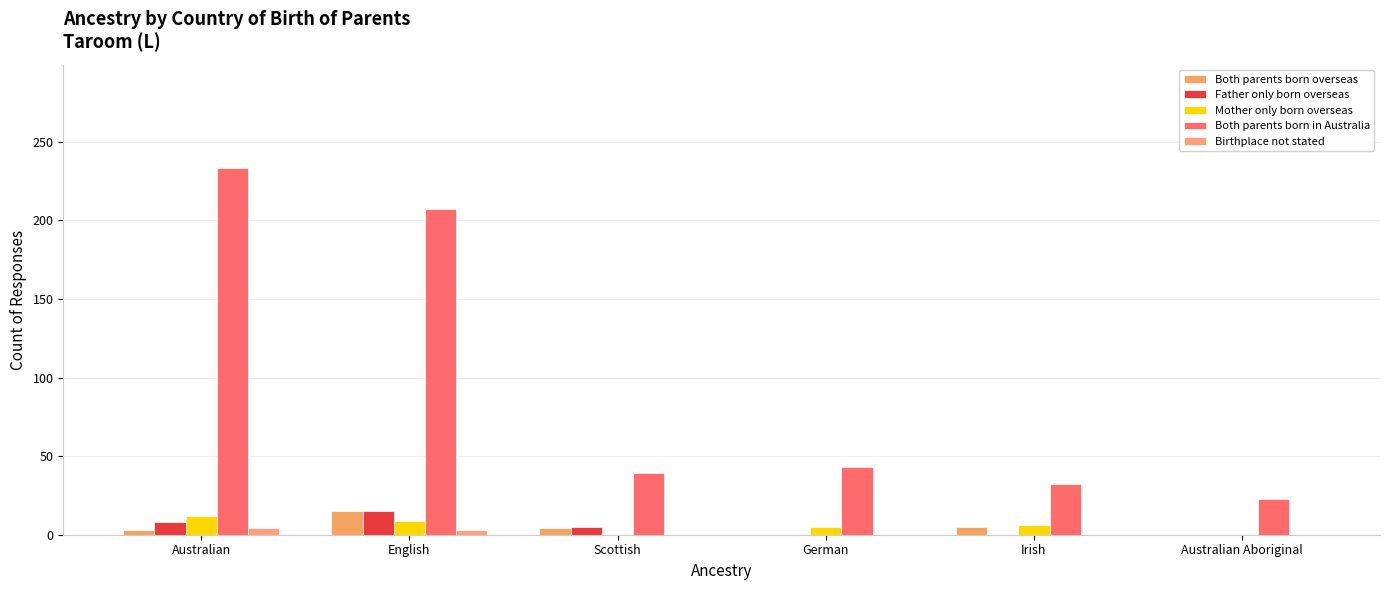

True or false: Both parents born in Australia has a value of 11 at Scottish.

False